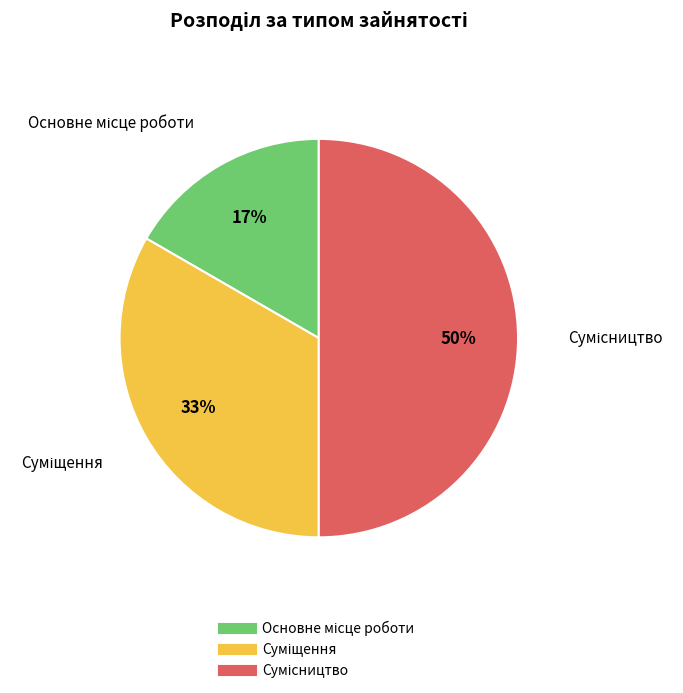

To the nearest percent, what is the average slice percentage?

33%